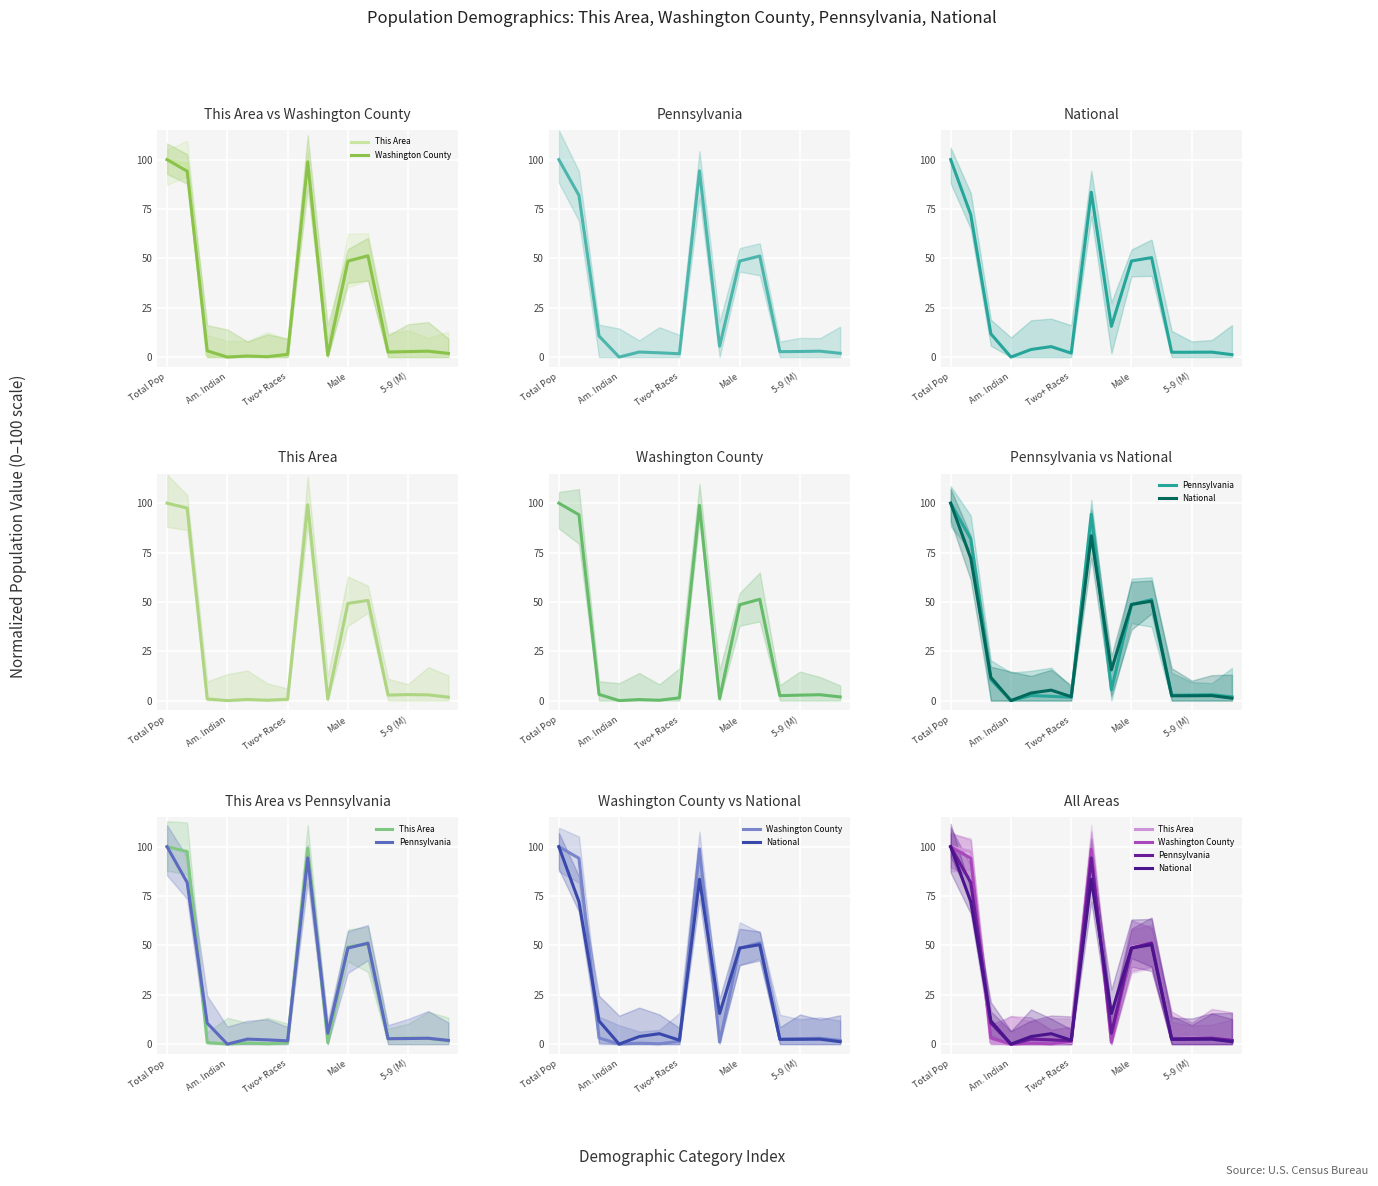

Which label corresponds to the largest value in the chart?

Total Pop